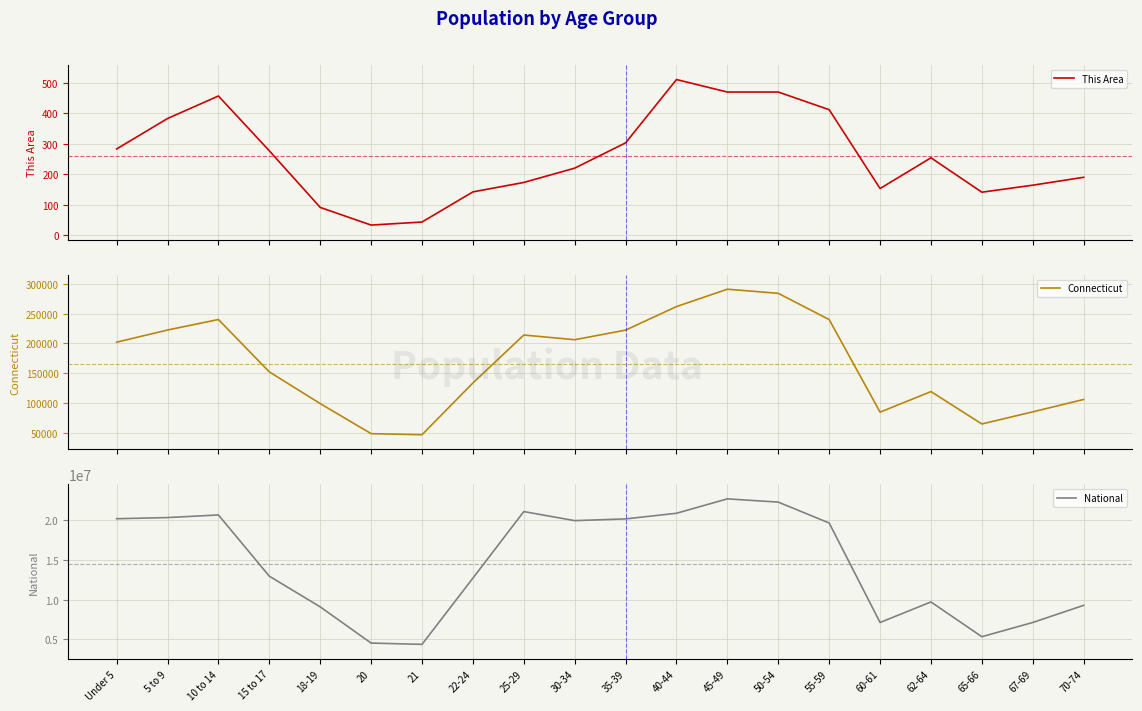

Which has a higher value, 15 to 17 or 45-49?

45-49